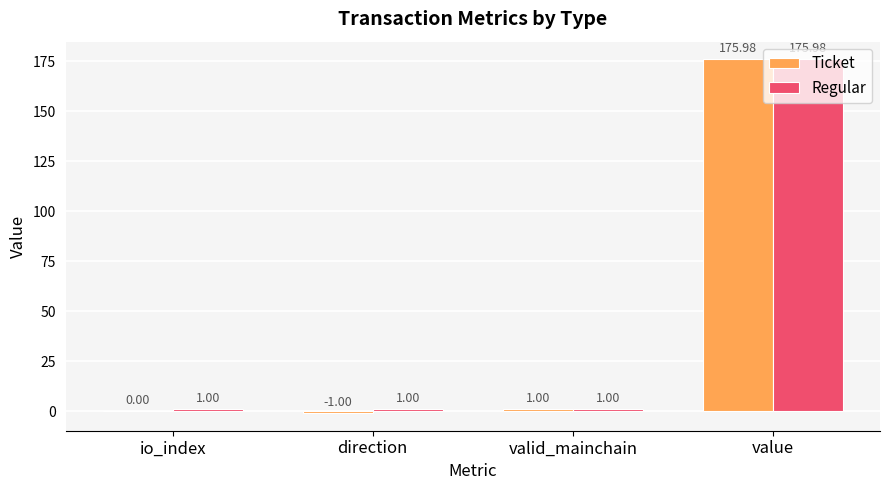

Is the value of Regular at valid_mainchain greater than the value of Ticket at value?

No